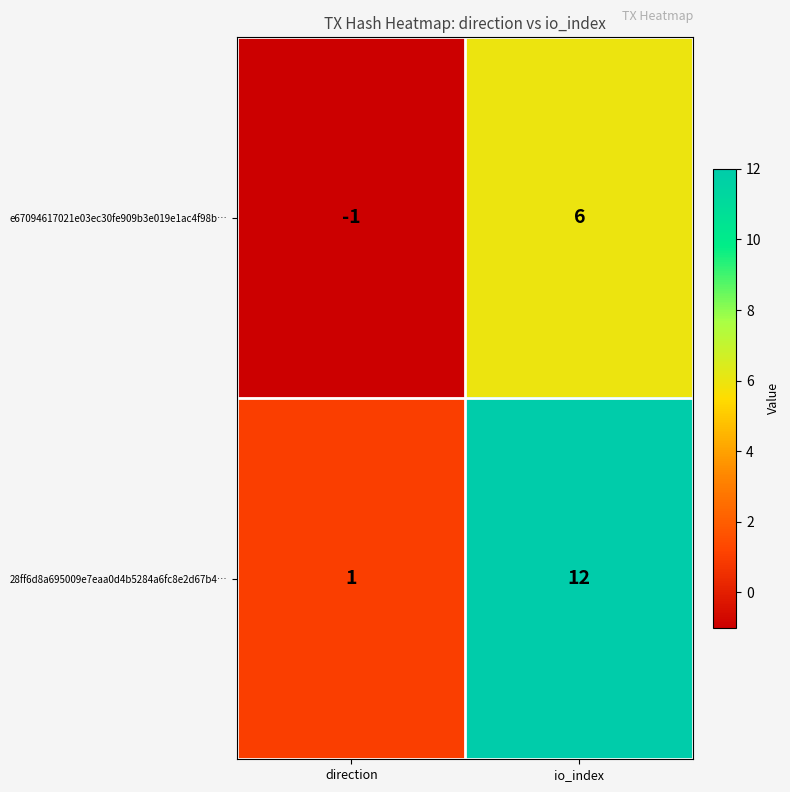

Which series has the largest total across all categories?

28ff6d8a695009e7eaa0d4b5284a6fc8e2d67b4…